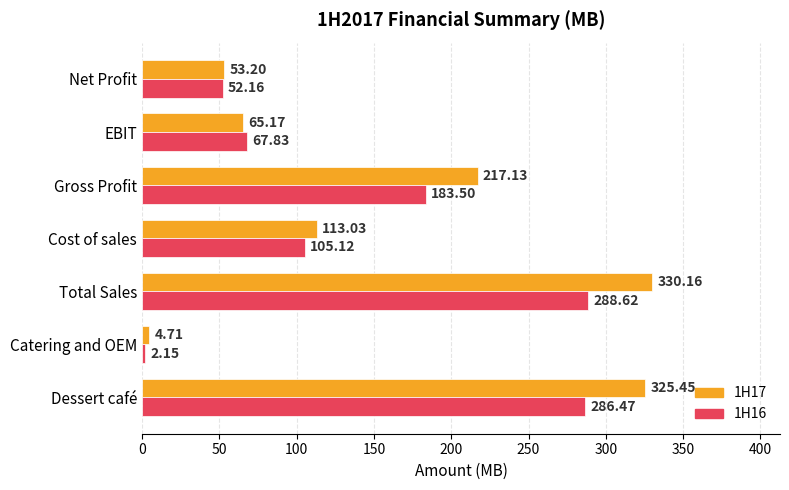

Which category has the lowest value in the 1H16 series?

Catering and OEM